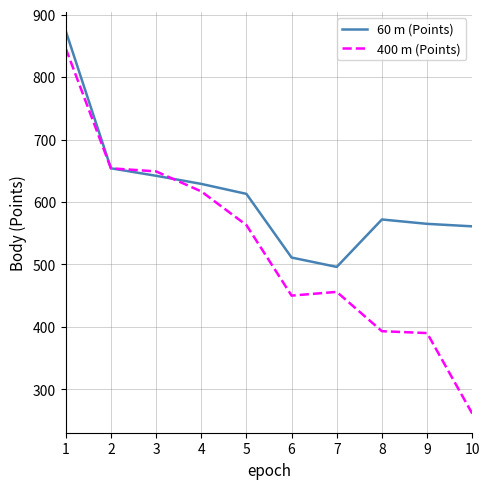

Is the value of 60 m (Points) at 4 greater than the value of 400 m (Points) at 3?

No